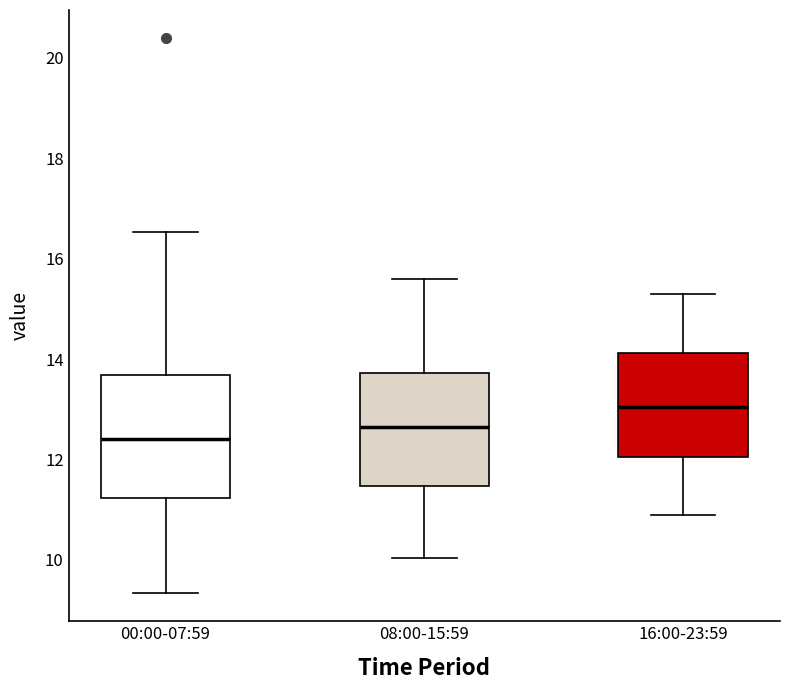

Reading left to right, transcribe this box plot: for each box, give where its median line is, the range the box spans, and where its two whiskers end, as read against the y-axis. The values are not printed on the chart, so give them approximately, as read against the axis.

00:00-07:59: median 12.4, box 11.2 to 13.6, whiskers 9.4 to 16.6
08:00-15:59: median 12.6, box 11.4 to 13.8, whiskers 10.0 to 15.6
16:00-23:59: median 13.0, box 12.0 to 14.2, whiskers 11.0 to 15.4